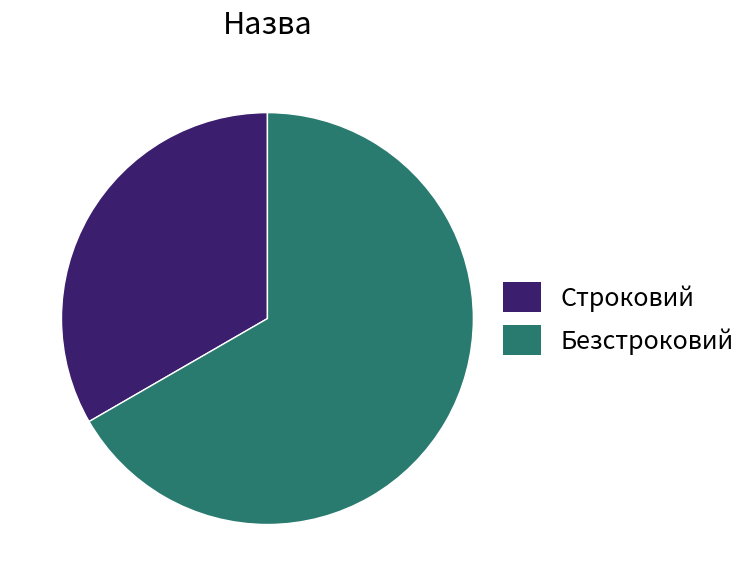

Rank the categories by value from highest to lowest.

Безстроковий, Строковий